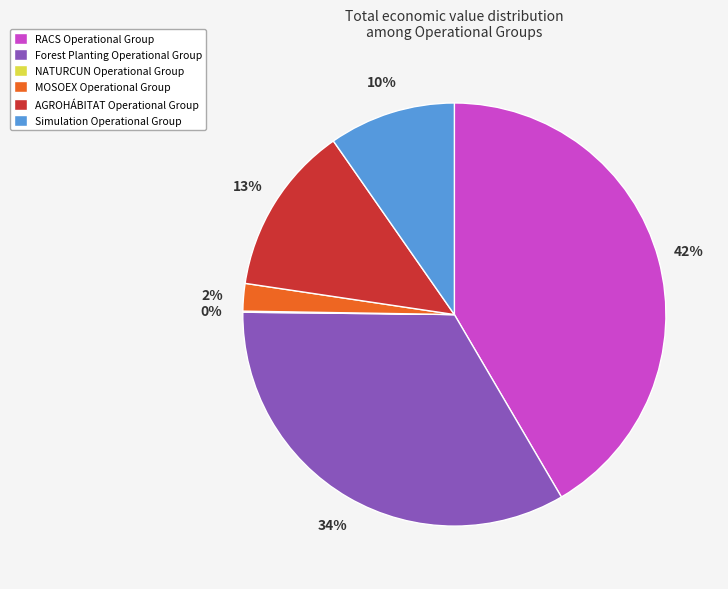

Between RACS Operational Group and AGROHÁBITAT Operational Group, which is larger?

RACS Operational Group